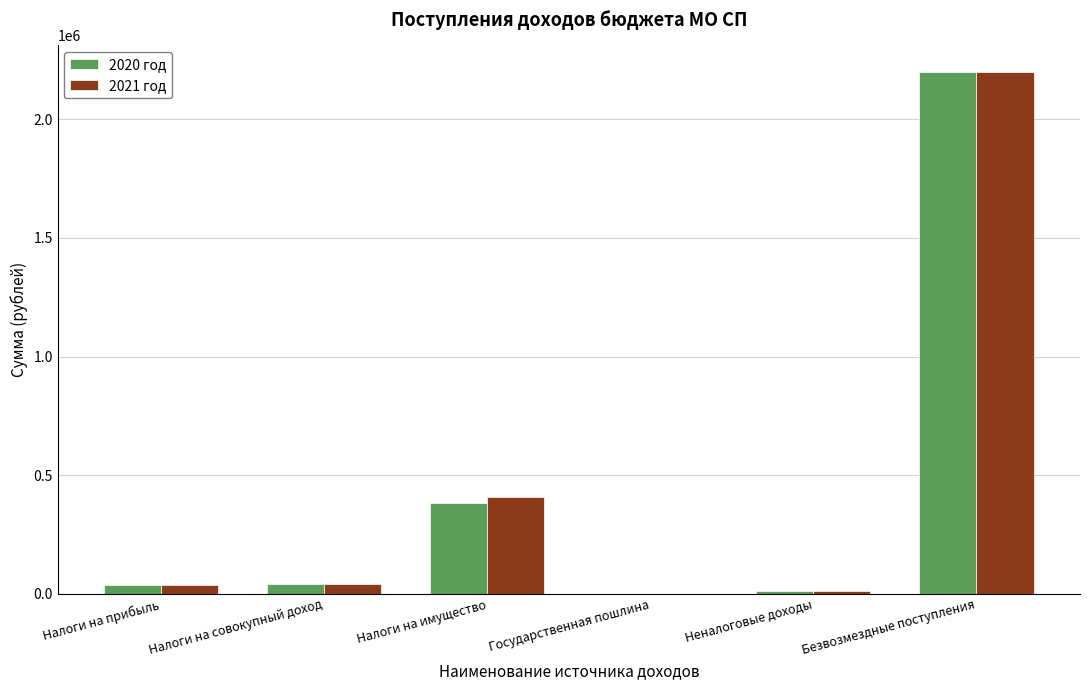

What is the total value across all series at Налоги на прибыль?

74525